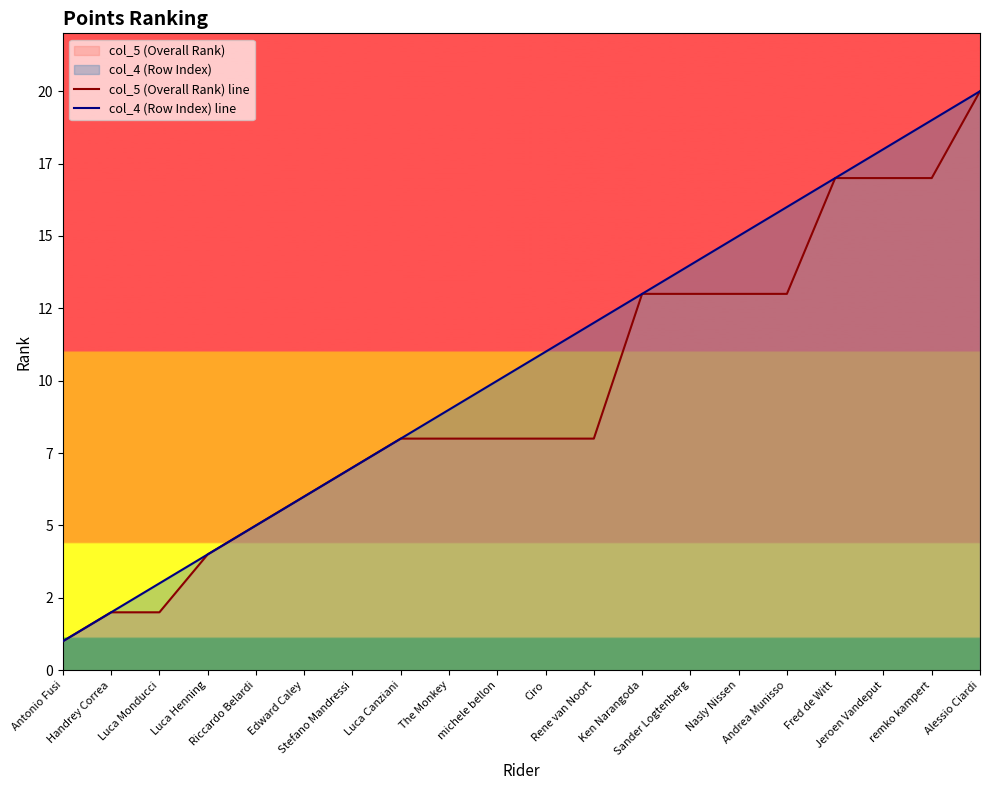

What is the smallest value displayed?

1